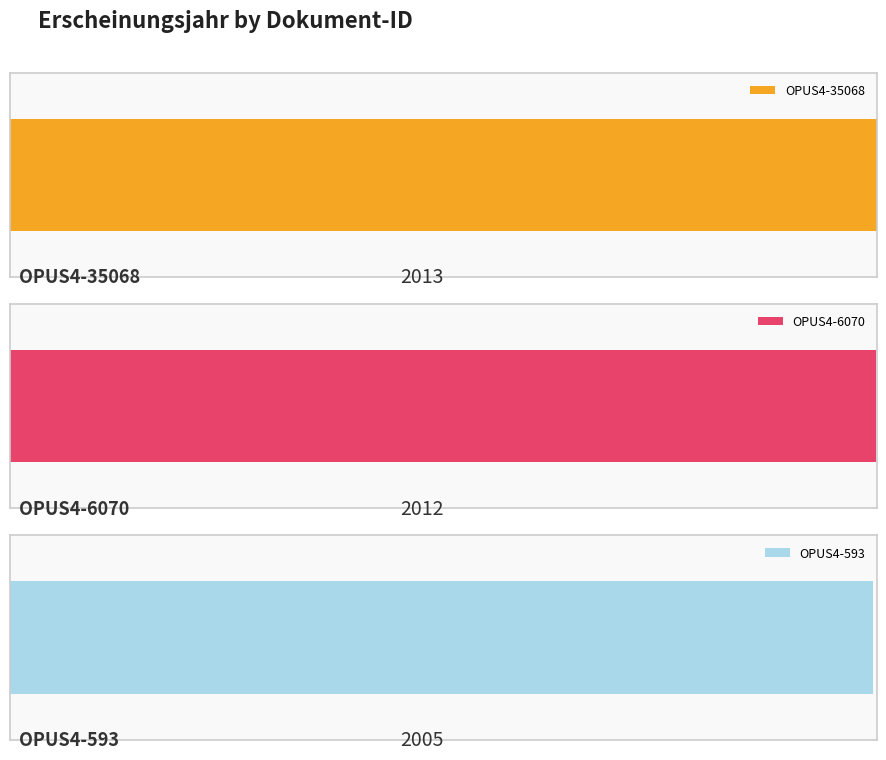

What is the value of the 2nd bar from the left?

2012